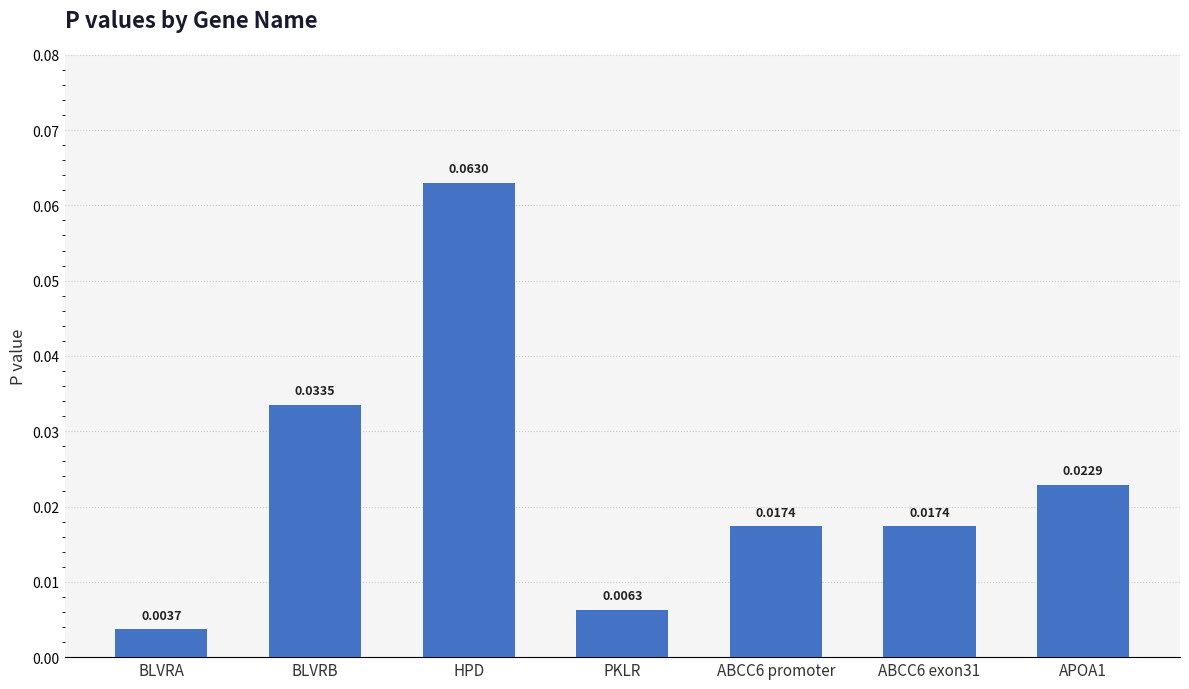

At which category does the chart reach its peak across all series?

HPD